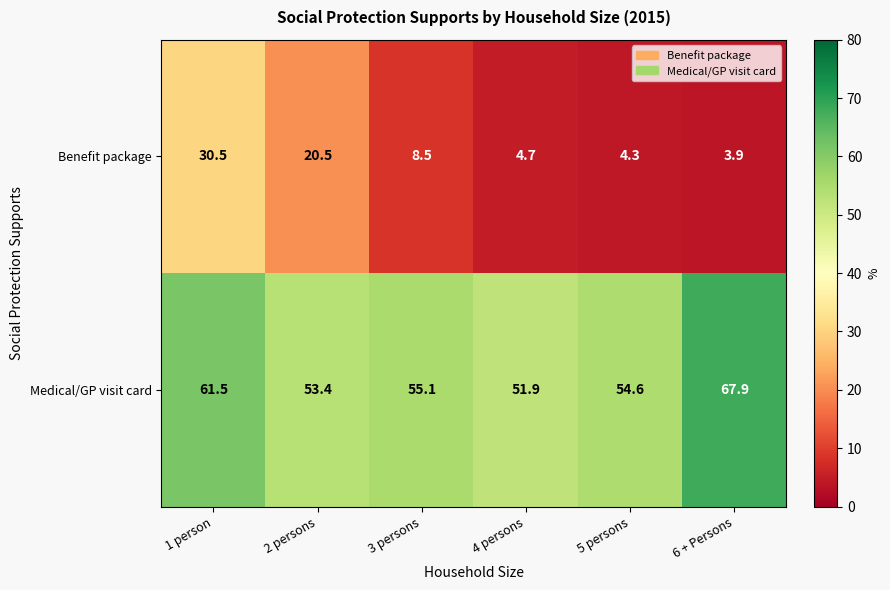

Where is Medical/GP visit card nearest to the value 59?

1 person